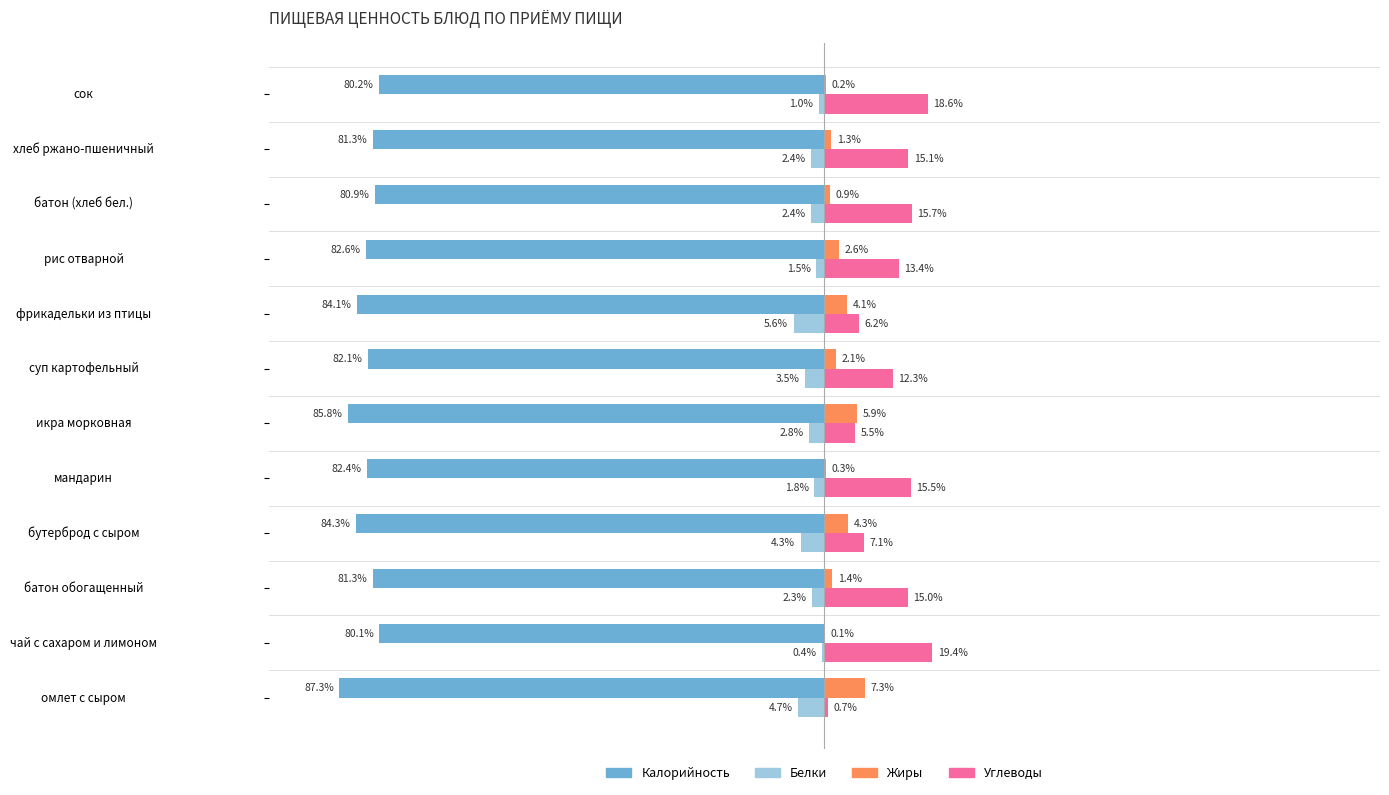

Which category has the highest value in the Углеводы series?

чай с сахаром и лимоном